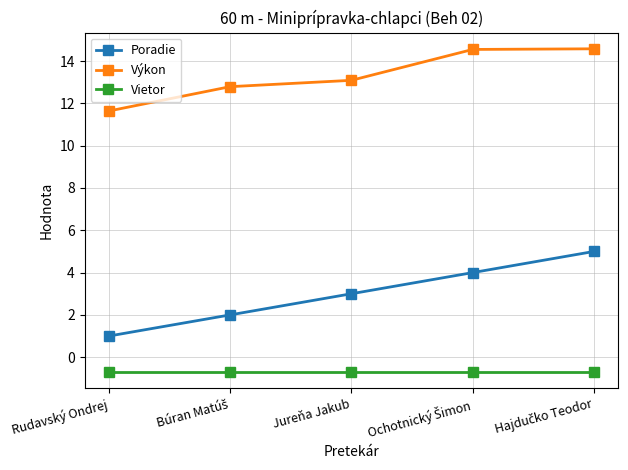

Where does the Výkon series first go above 13?

Jureňa Jakub